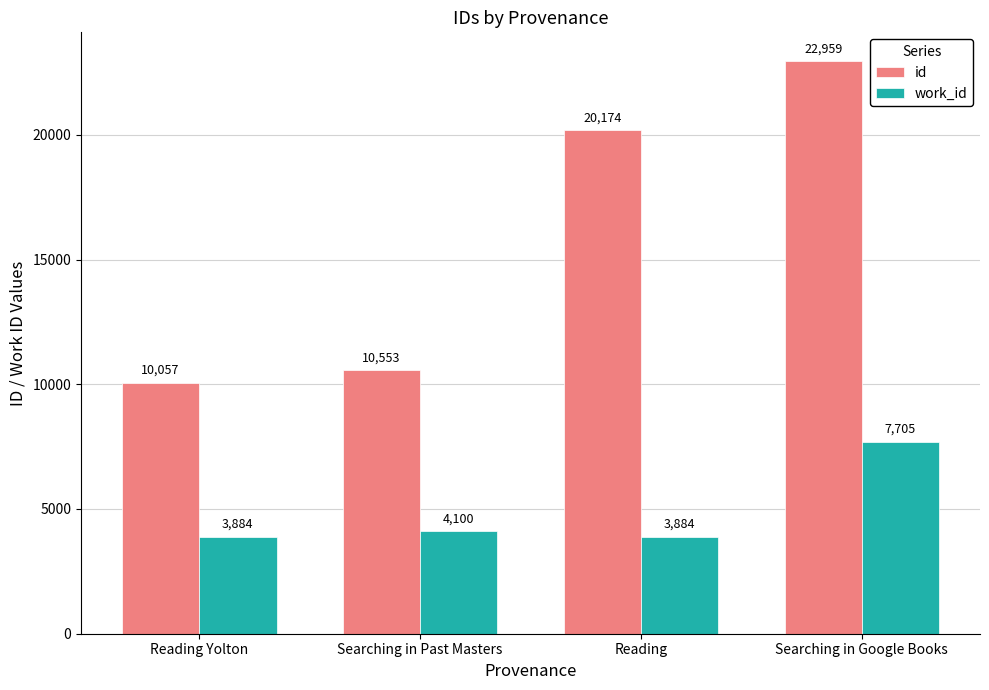

Reading right to left, list all the values displayed in this chart.

id: 22959	20174	10553	10057
work_id: 7705	3884	4100	3884